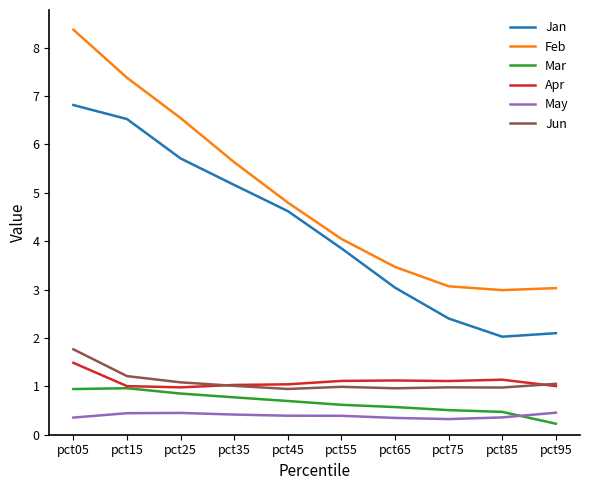

How many intersections are there between May and Mar?

1